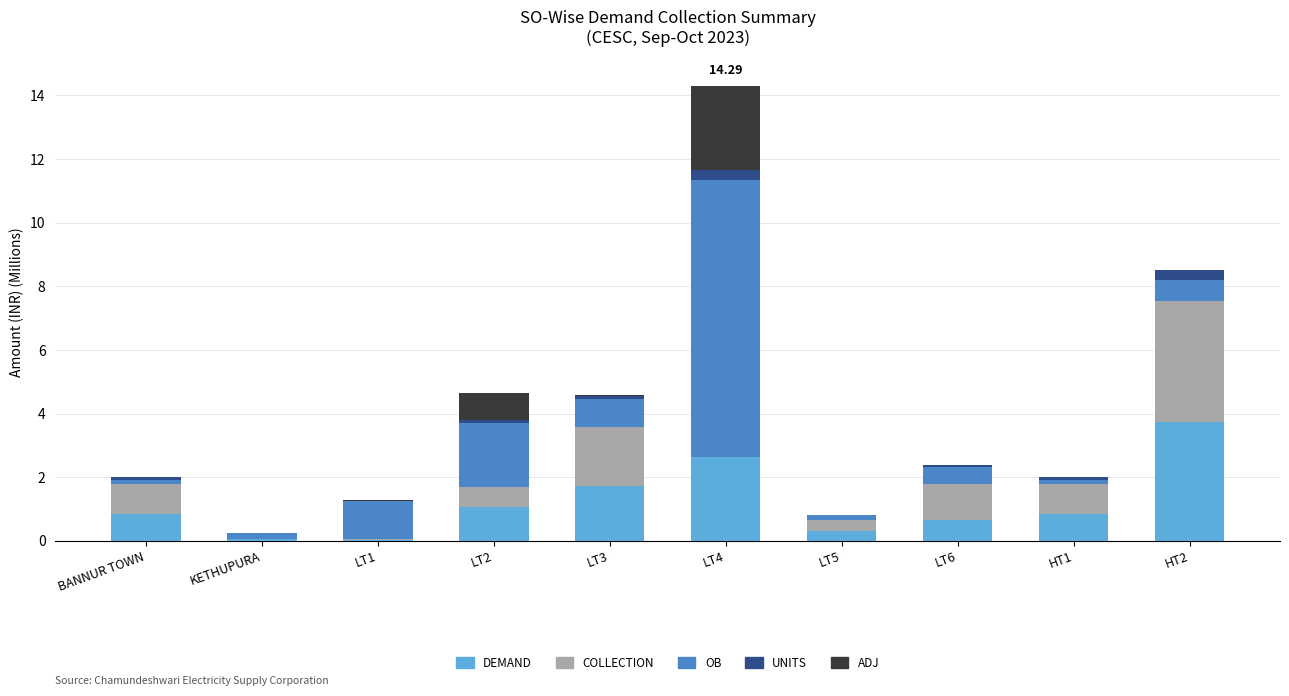

At which category is the sum across all series the highest?

LT4